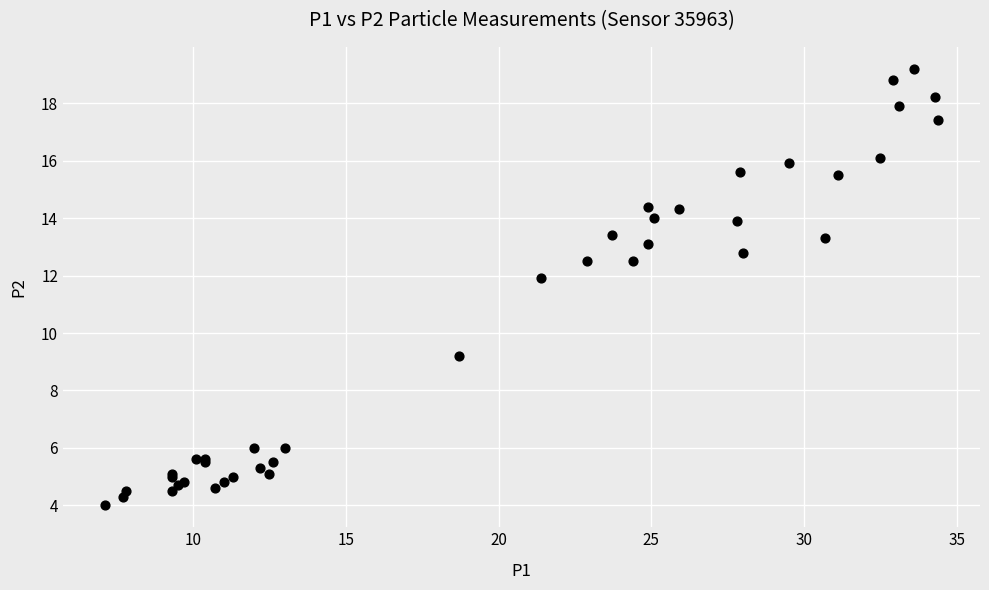

What Y value in the scatter plot is closest to 11?

11.9